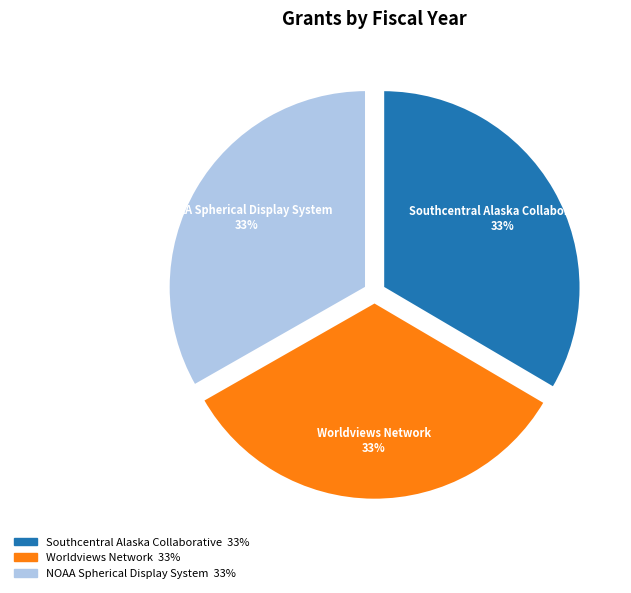

Combined, do Southcentral Alaska Collaborative and NOAA Spherical Display System account for over 50%?

Yes